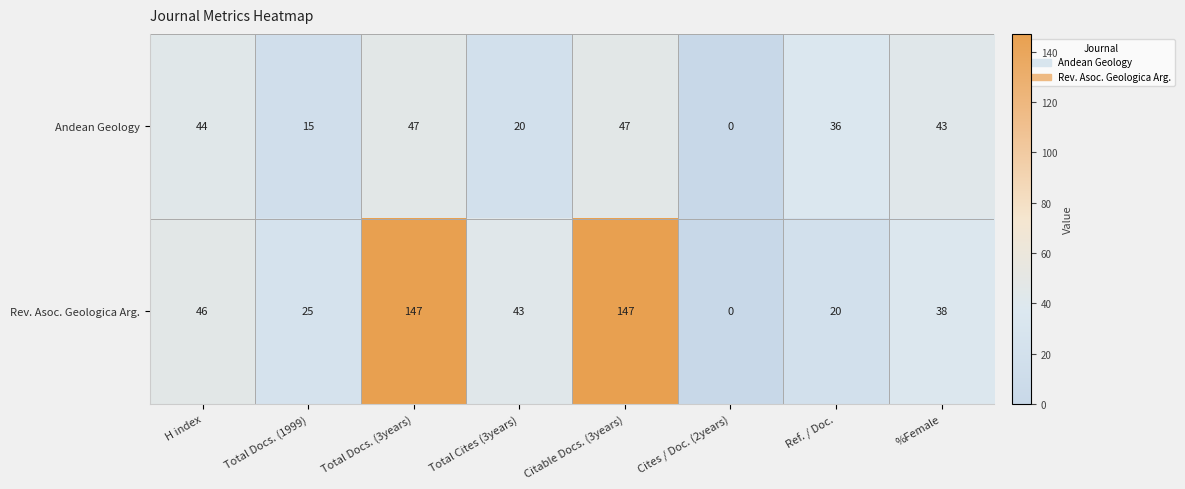

What is the sum of the Andean Geology values at Total Docs. (3years) and H index?

91